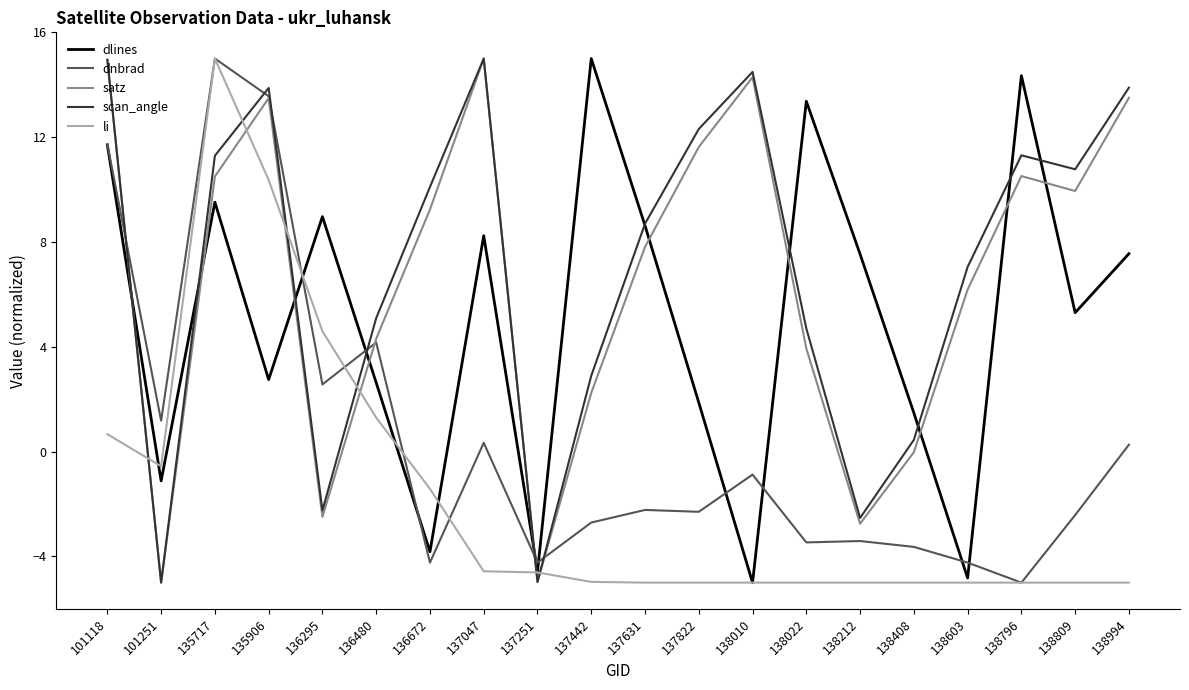

True or false: satz and dlines cross at least once.

True